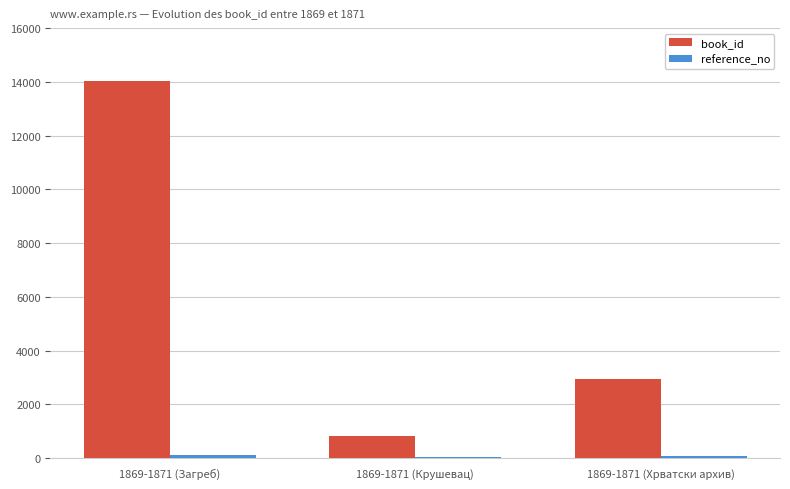

What is the approximate value of book_id at 1869-1871 (Загреб)?

14034